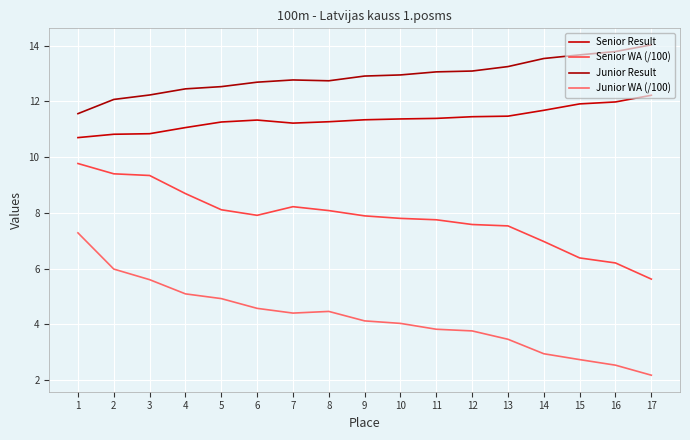

What is the difference between the second highest and minimum values in the Junior WA (/100) series?

3.8